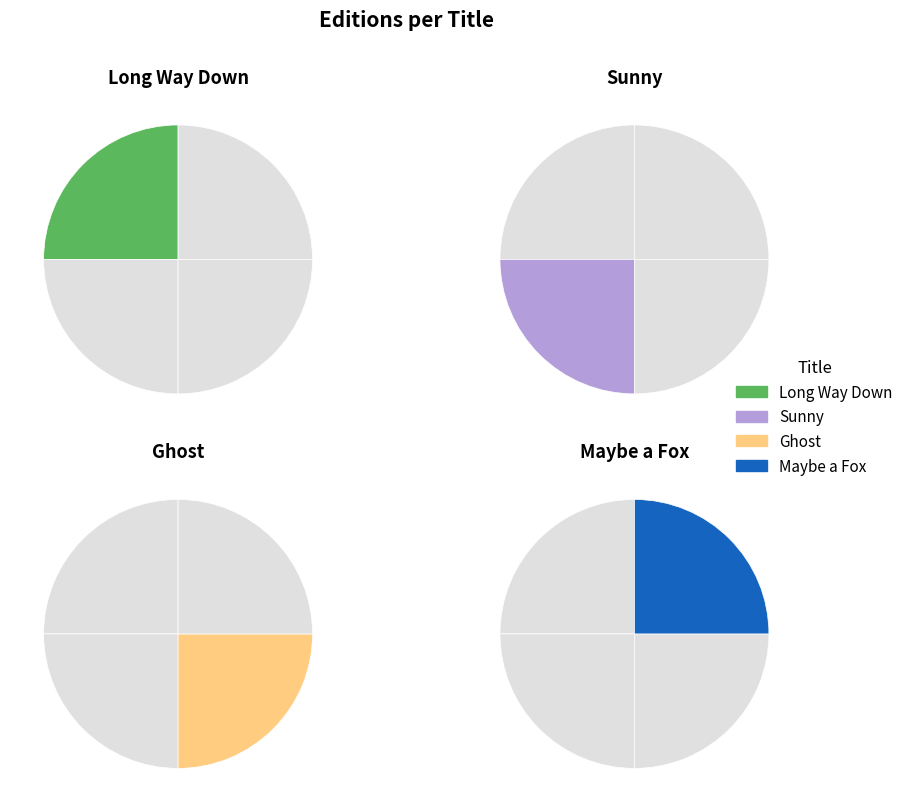

To the nearest percent, what is the average slice percentage?

25%